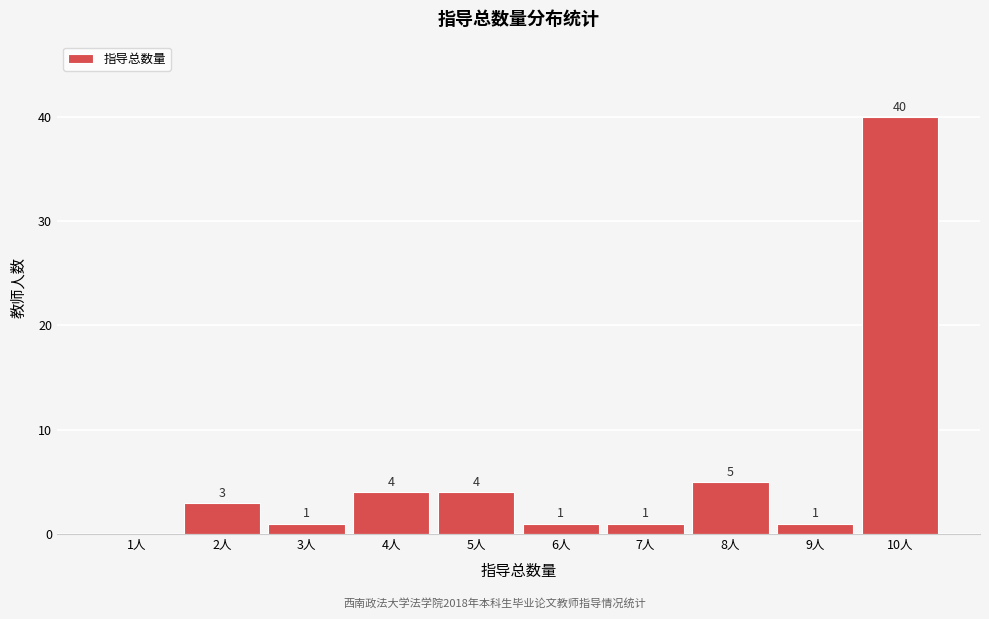

Reading right to left, list all the values displayed in this chart.

10人=40	9人=1	8人=5	7人=1	6人=1	5人=4	4人=4	3人=1	2人=3	1人=0